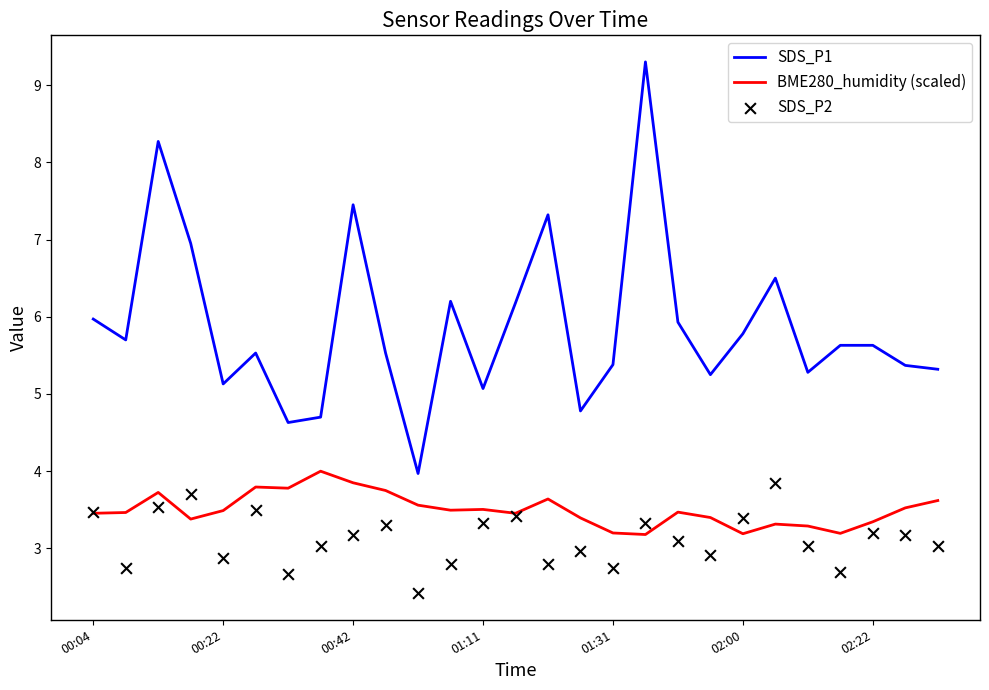

Is the value of SDS_P1 at 26 greater than the value of BME280_humidity (scaled) at 19?

Yes